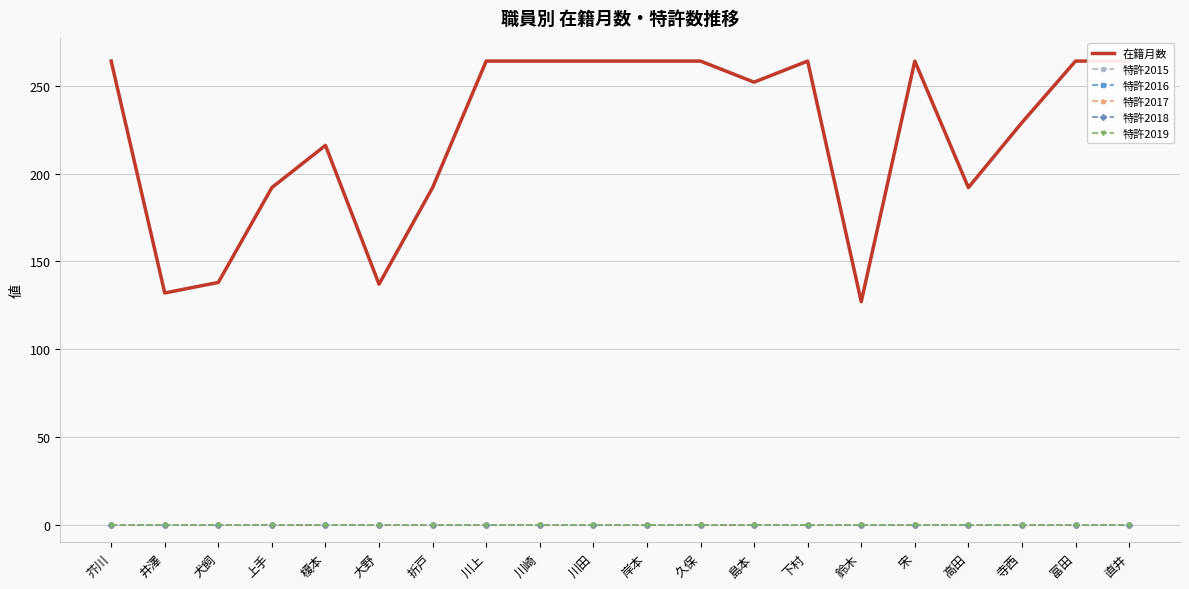

At which label is 特許2017 closest to 0?

芥川